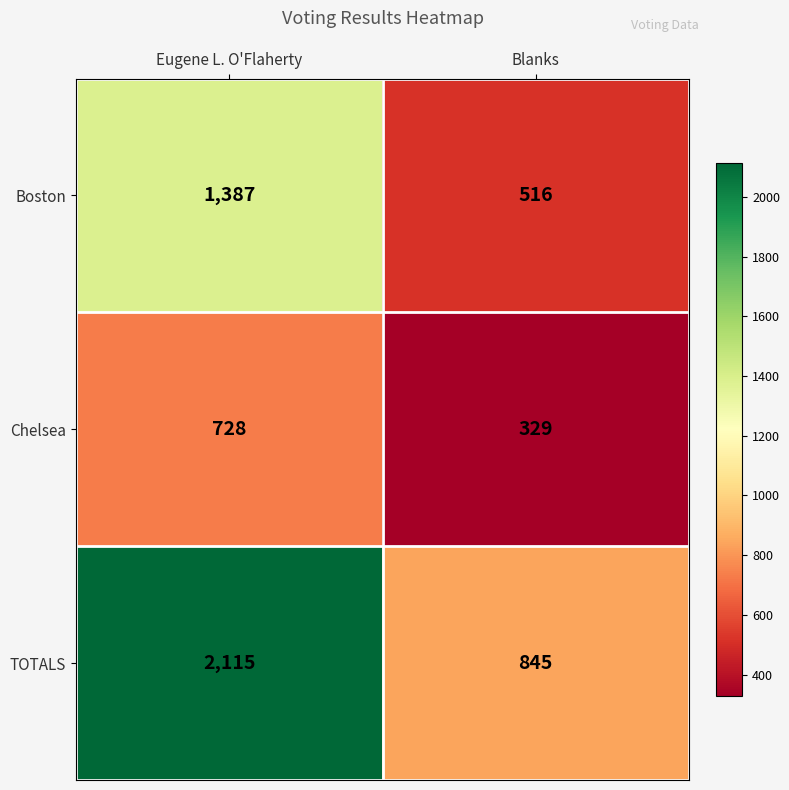

What is the average value of the Boston series?

952